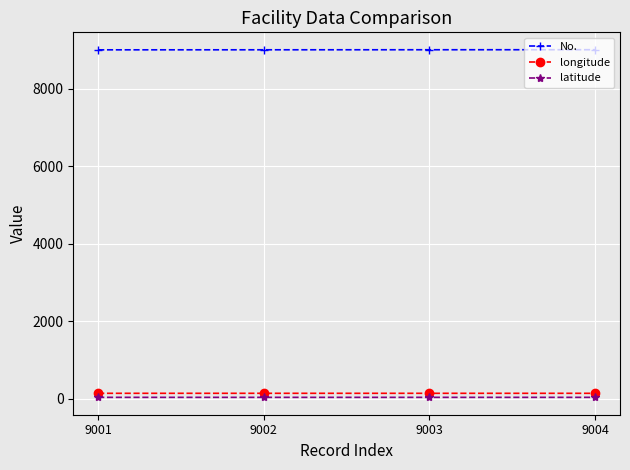

What is the lowest value of the No. series?

9001.0